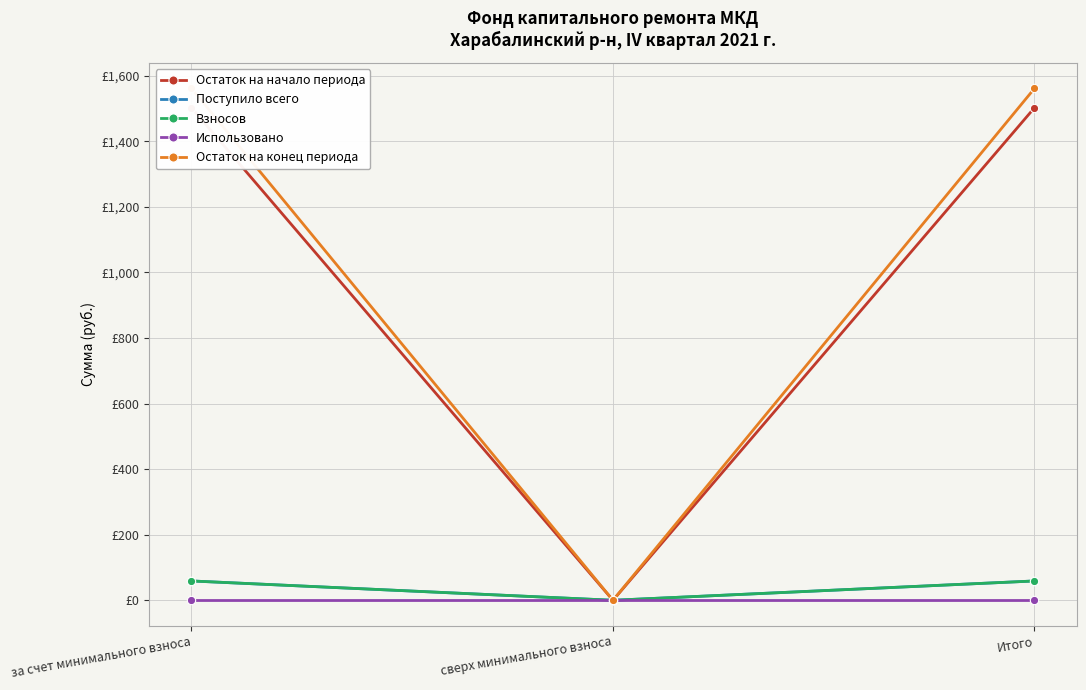

What are all the series names shown in the legend?

Остаток на начало периода, Поступило всего, Взносов, Использовано, Остаток на конец периода